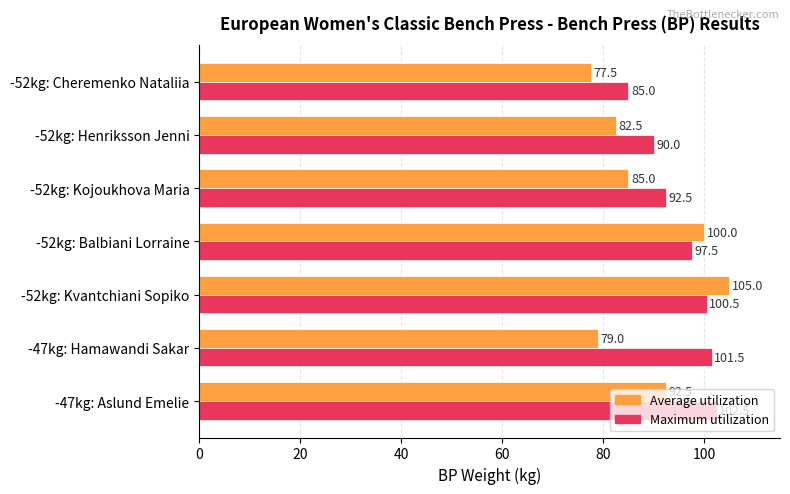

At which category is the sum across all series the highest?

-52kg: Kvantchiani Sopiko